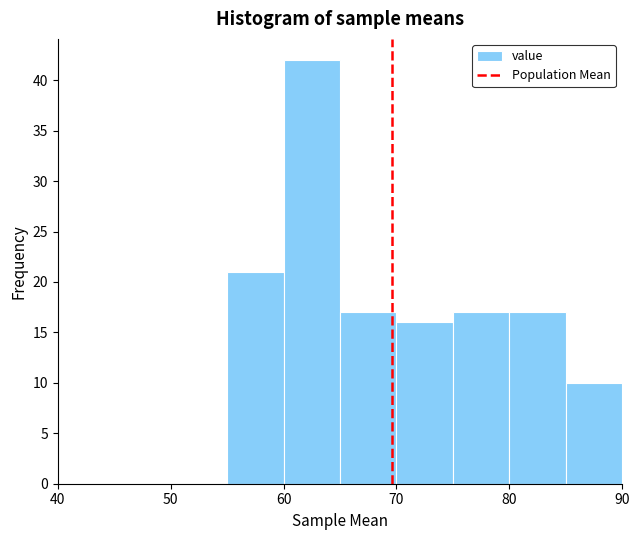

Reading left to right, transcribe this chart: for each bar, give the range it covers on the x-axis and its height. The values are not printed on the chart, so give them approximately, as read against the axis.

40 to 45: 0
45 to 50: 0
50 to 55: 0
55 to 60: 21
60 to 65: 42
65 to 70: 17
70 to 75: 16
75 to 80: 17
80 to 85: 17
85 to 90: 10